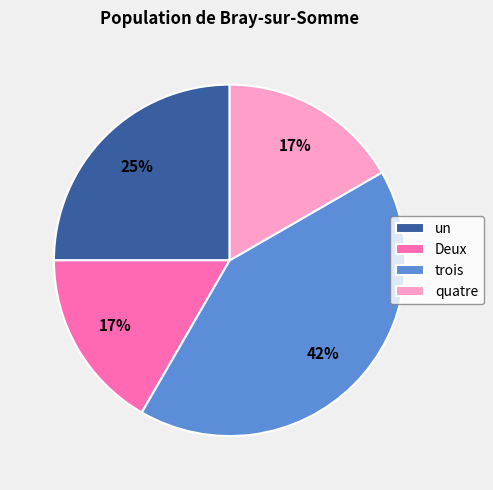

Count the number of slices in the pie.

4